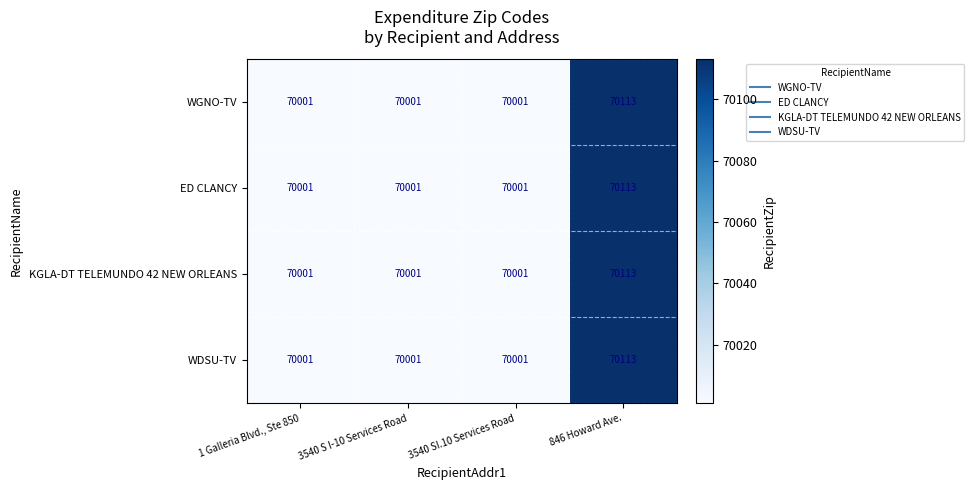

Which category has the highest value across all series?

846 Howard Ave.